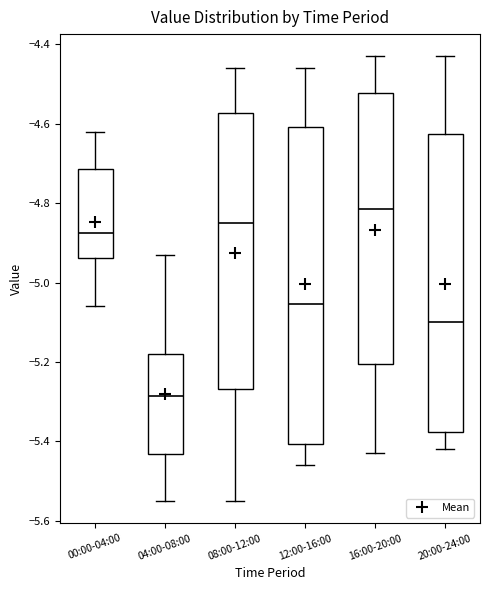

Reading left to right, read every box against the y-axis: the position of its median line, the range the box covers, and the ends of its whiskers. The values are not printed on the chart, so give them approximately, as read against the axis.

00:00-04:00: median -4.88, box -4.94 to -4.72, whiskers -5.06 to -4.62
04:00-08:00: median -5.28, box -5.44 to -5.18, whiskers -5.54 to -4.92
08:00-12:00: median -4.84, box -5.26 to -4.58, whiskers -5.54 to -4.46
12:00-16:00: median -5.06, box -5.40 to -4.60, whiskers -5.46 to -4.46
16:00-20:00: median -4.82, box -5.20 to -4.52, whiskers -5.42 to -4.42
20:00-24:00: median -5.10, box -5.38 to -4.62, whiskers -5.42 to -4.42